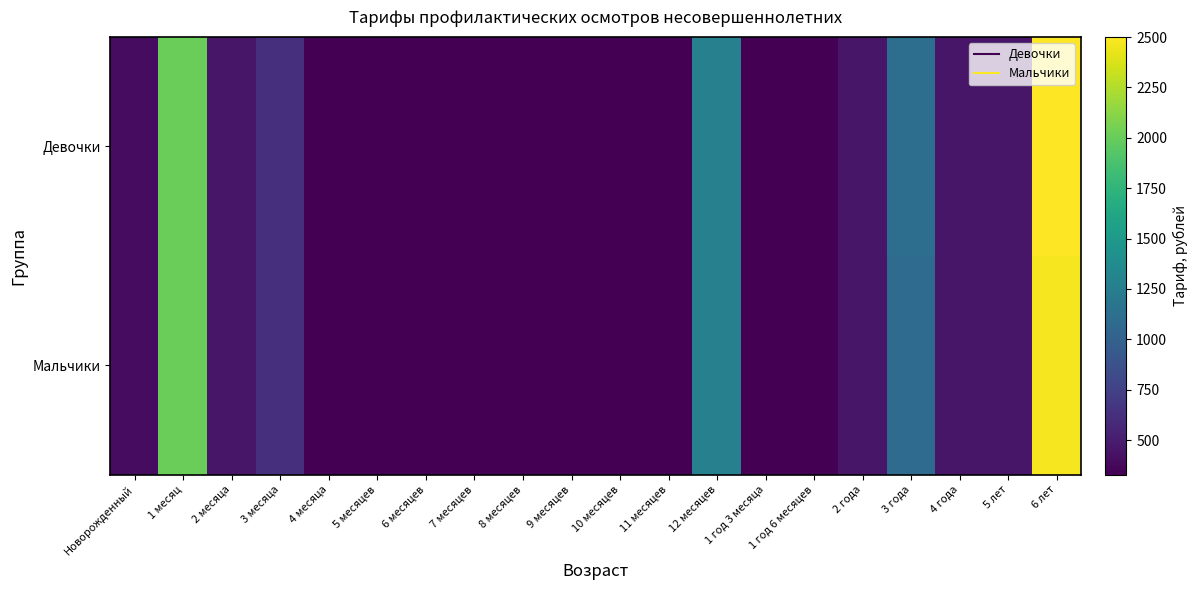

Between 12 месяцев and 6 месяцев, which is larger?

12 месяцев